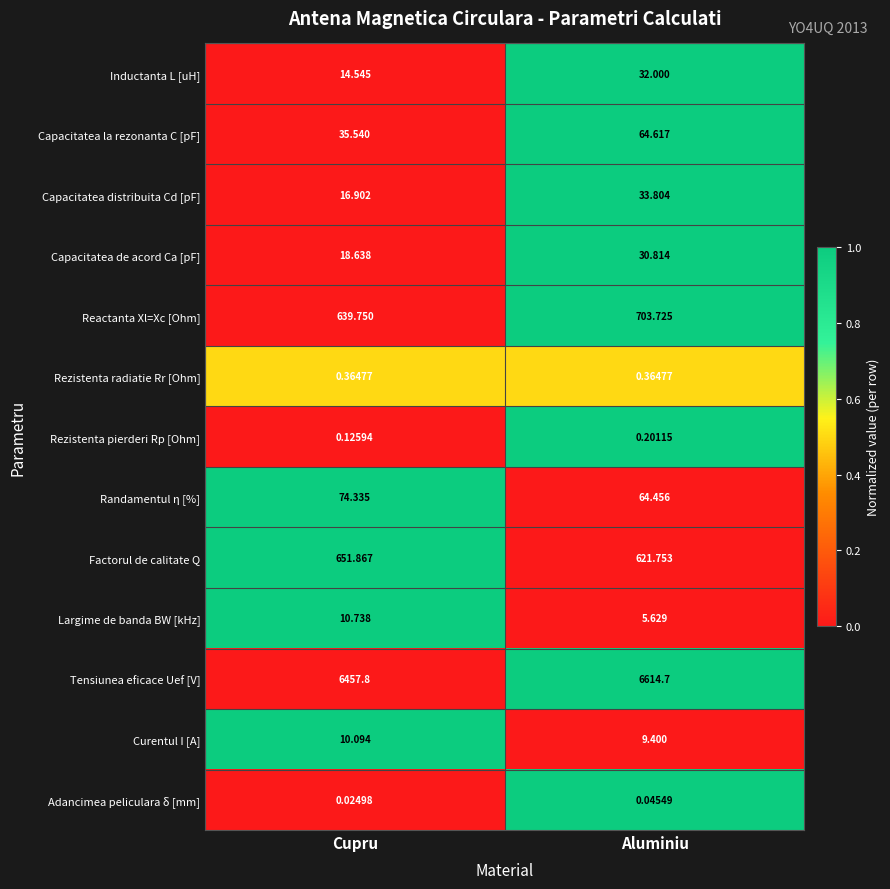

Where is Capacitatea de acord Ca [pF] nearest to the value 24?

Cupru